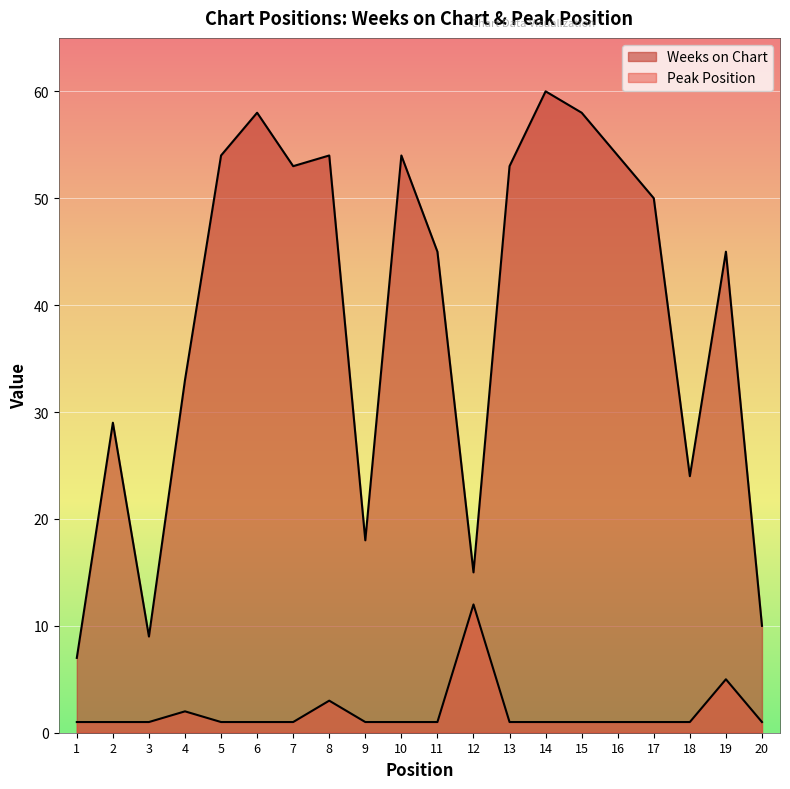

Which series has the largest range (max minus min)?

Weeks on Chart